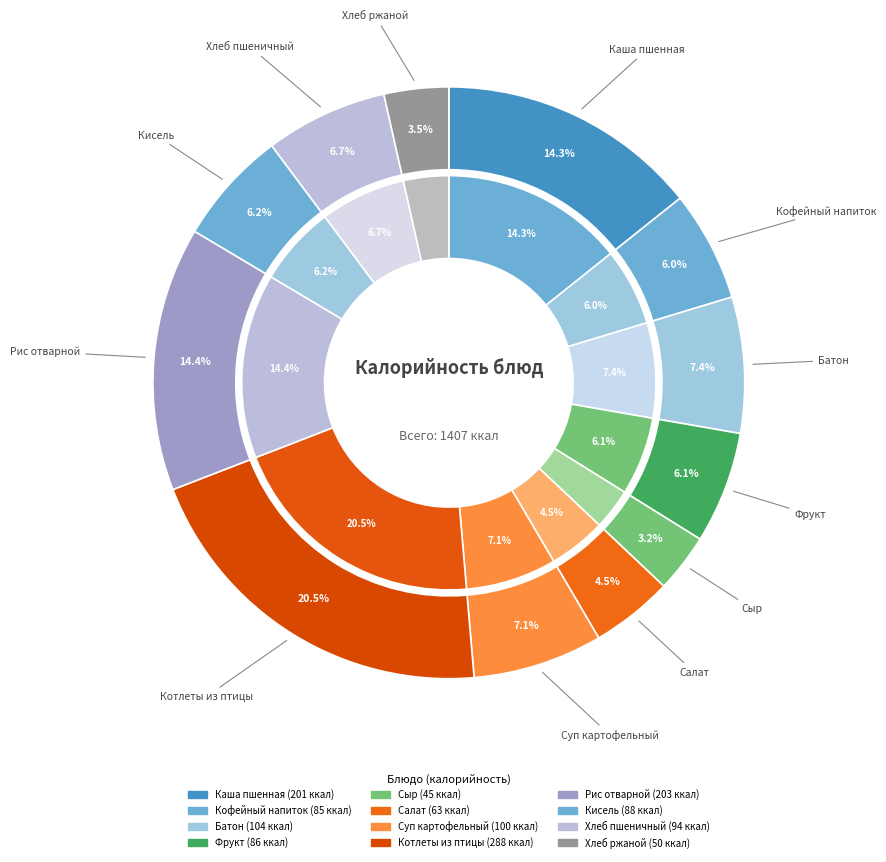

Does Каша пшенная с изюмом represent more than half of the total?

No